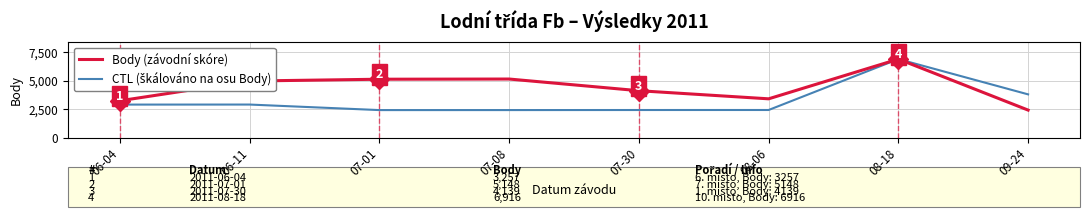

What is the minimum value shown in the chart?

2437.0